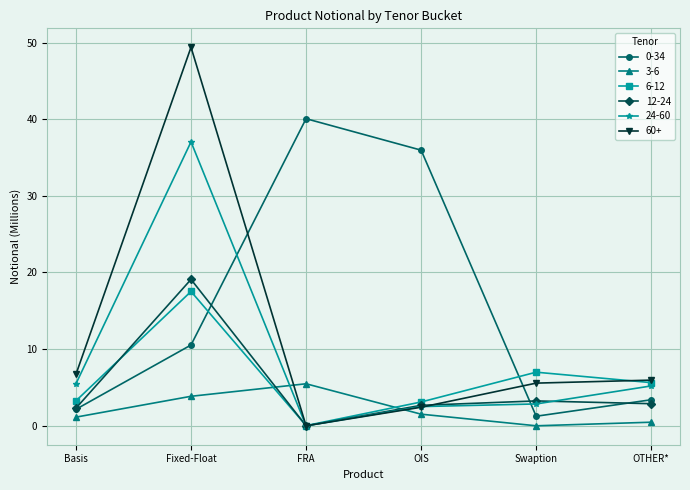

What is the sum of the 12-24 values at OTHER* and Fixed-Float?

22.0